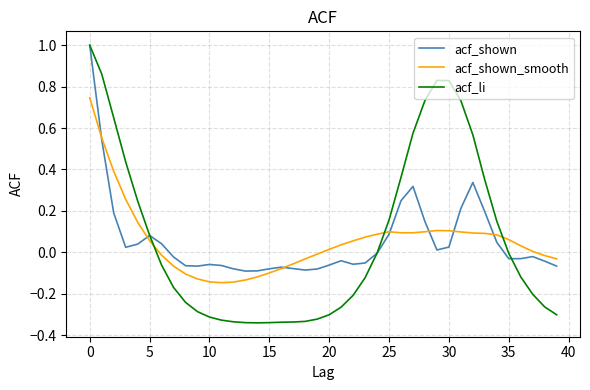

What is the maximum value shown in the chart?

1.0